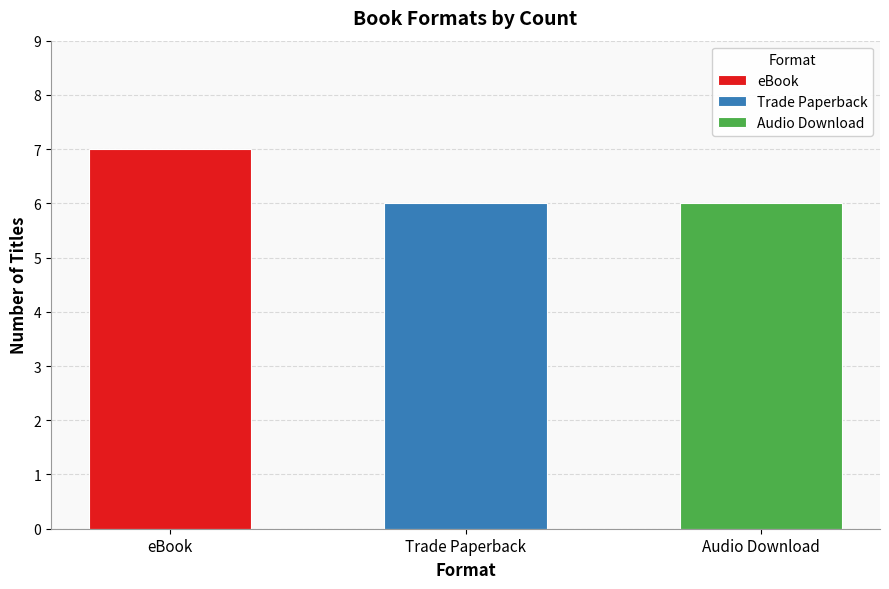

What value does the data have at Audio Download?

6